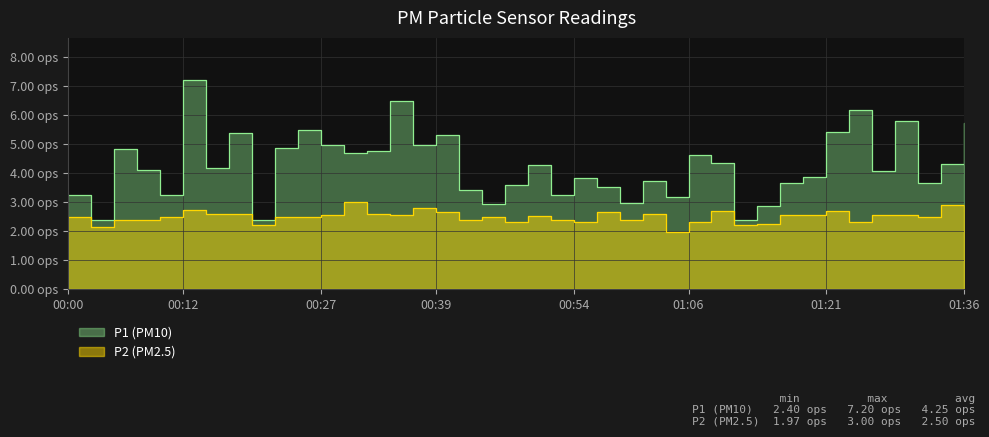

True or false: P1 and P2 intersect in this chart.

False